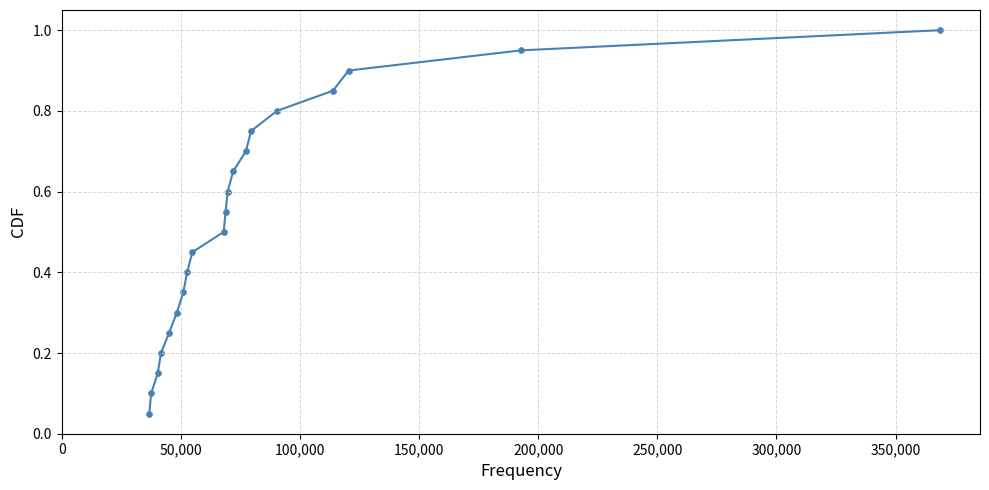

Count the number of points in this scatter plot.

20